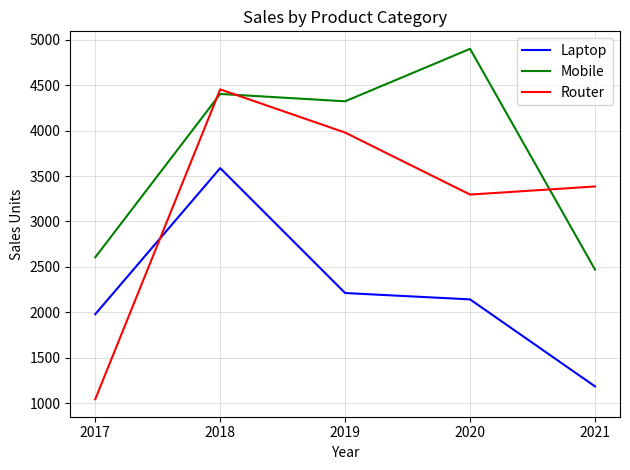

Between 2018 and 2020, which series saw the biggest shift?

Laptop